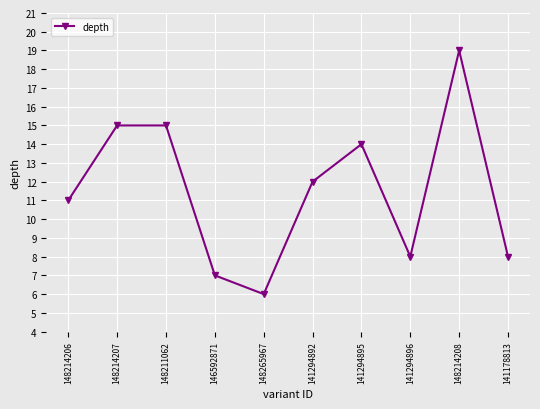

How many lines are shown in the chart?

1